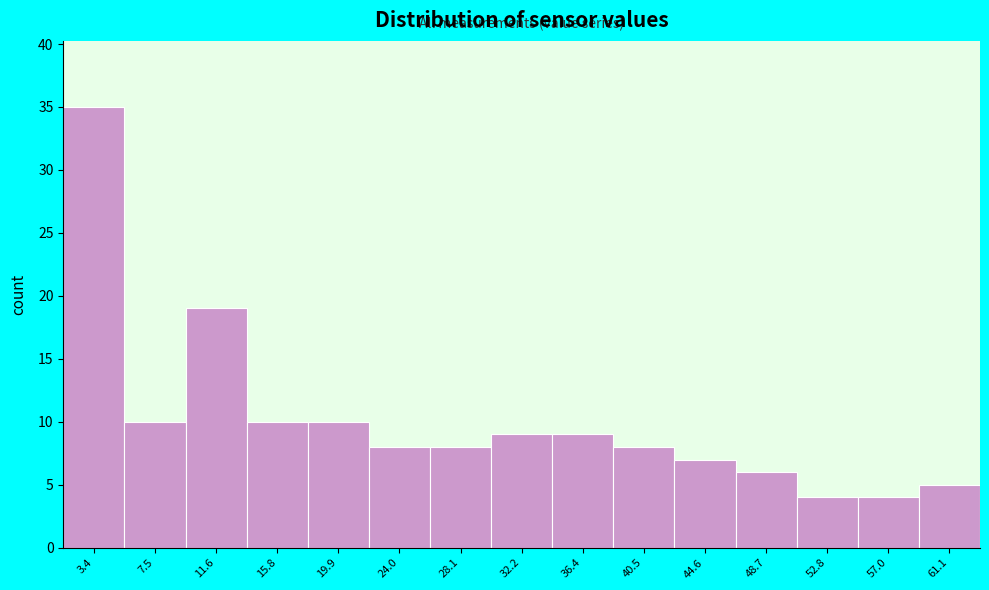

Reading left to right, extract all data points from this chart.

35	10	19	10	10	8	8	9	9	8	7	6	4	4	5